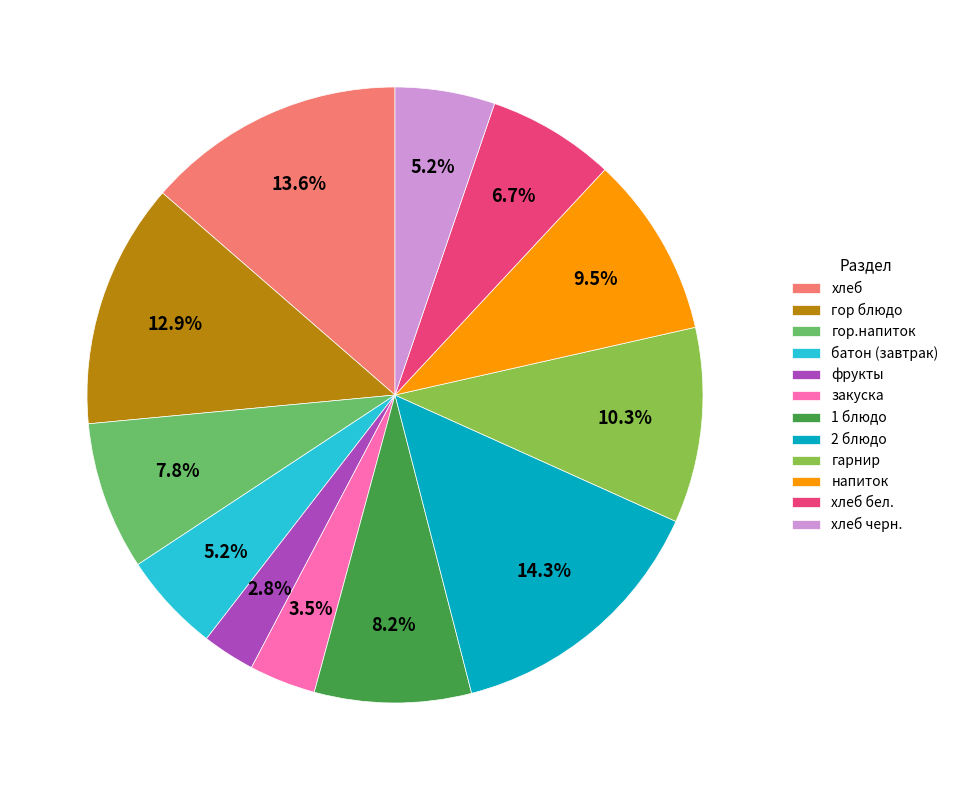

Count the number of slices in the pie.

12